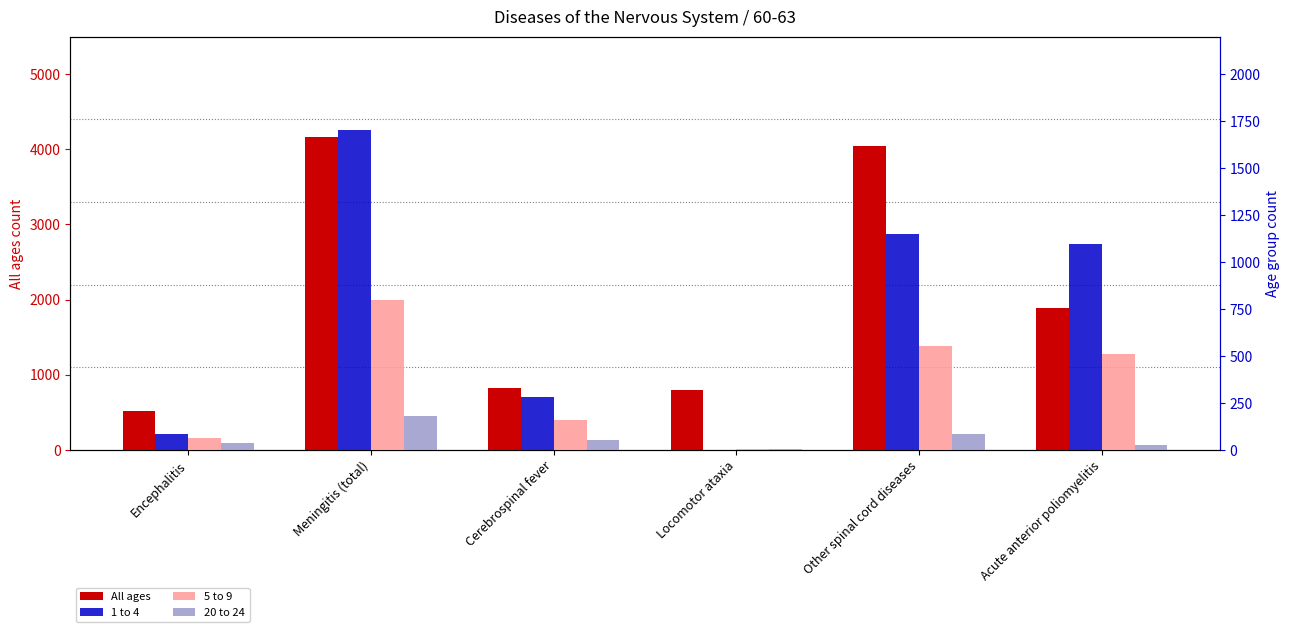

Reading left to right, extract all data points from this chart.

All ages: 519	4171	823	797	4049	1889
1 to 4: 83	1705	279	0	1149	1095
5 to 9: 61	799	160	2	555	510
20 to 24: 37	182	50	3	83	27